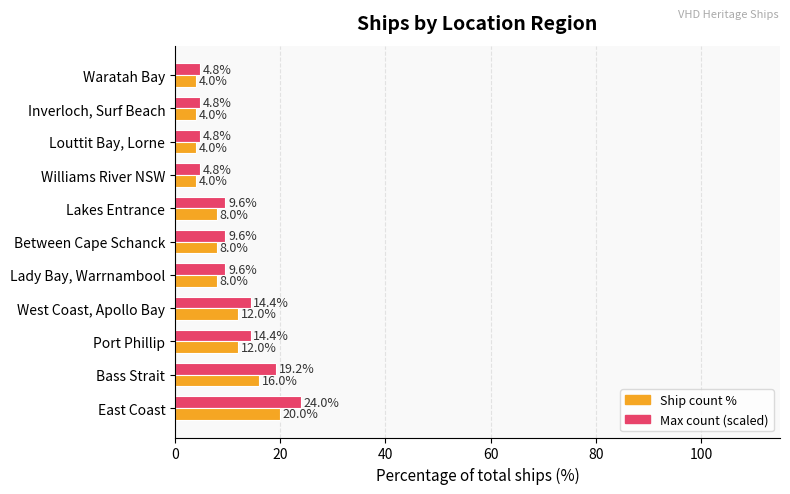

List the series in order of their peak value, lowest first.

Ship count %, Max count (scaled)